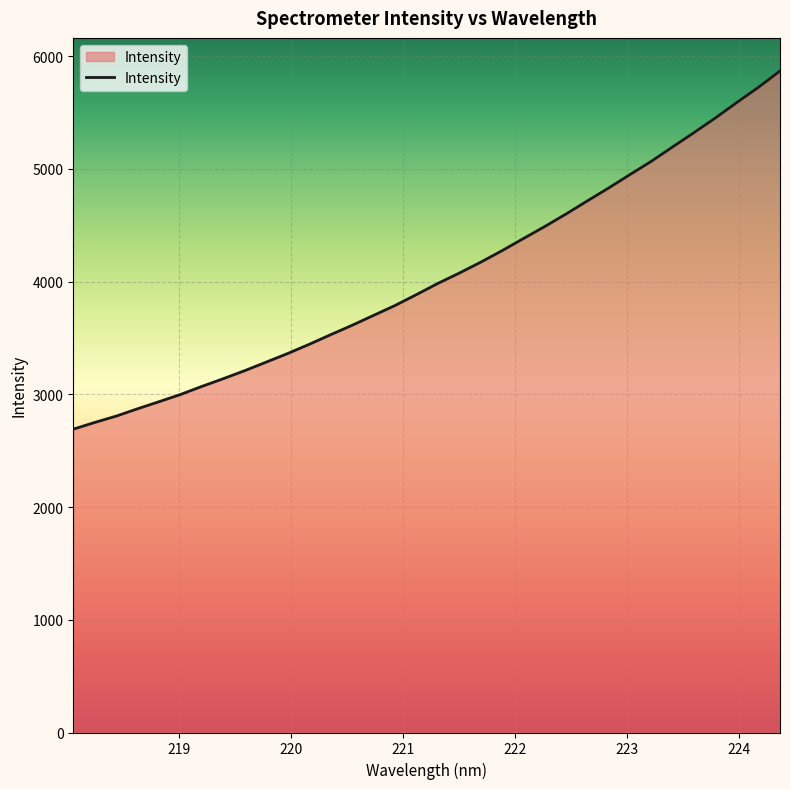

What is the difference between the second highest and second lowest values?

2974.2